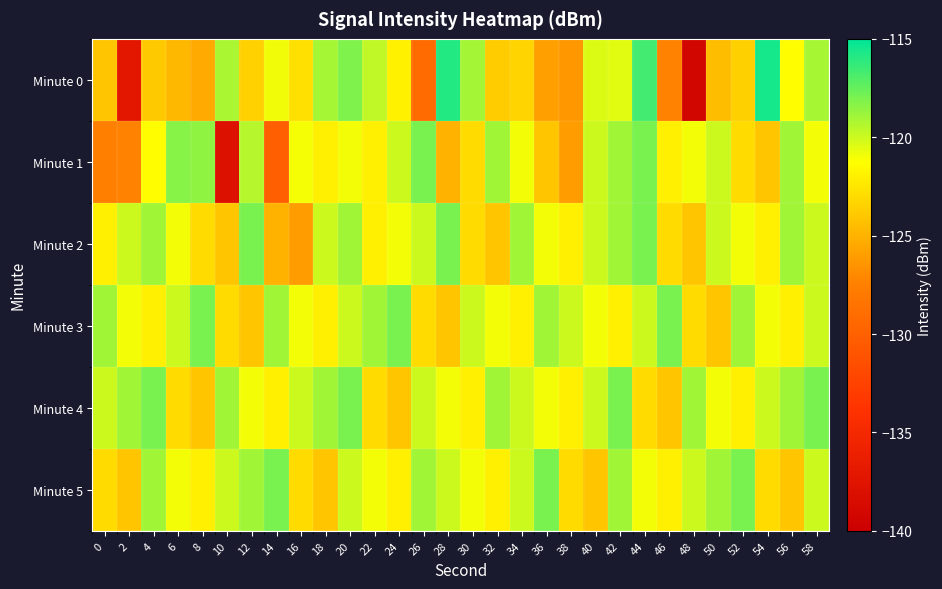

Reading right to left, transcribe all the data shown in this chart.

Minute 0: 58=-119.1	56=-121.3	54=-115.5	52=-123.5	50=-124.5	48=-139.2	46=-127.3	44=-116.7	42=-120.6	40=-120.4	38=-126.3	36=-125.9	34=-123.3	32=-123.7	30=-119.0	28=-115.9	26=-129.2	24=-121.9	22=-119.7	20=-118.2	18=-119.1	16=-122.8	14=-120.9	12=-123.5	10=-119.2	8=-125.4	6=-124.7	4=-123.9	2=-137.0	0=-124.0
Minute 1: 58=-121.0	56=-119.0	54=-124.0	52=-123.0	50=-120.0	48=-121.0	46=-122.0	44=-118.0	42=-119.0	40=-120.0	38=-126.0	36=-124.0	34=-121.0	32=-119.0	30=-123.0	28=-125.0	26=-118.0	24=-120.0	22=-122.0	20=-121.0	18=-122.0	16=-121.0	14=-130.1	12=-119.5	10=-137.8	8=-118.5	6=-118.4	4=-121.3	2=-127.3	0=-127.5
Minute 2: 58=-120.0	56=-119.0	54=-122.0	52=-121.0	50=-120.0	48=-124.0	46=-123.0	44=-118.0	42=-119.0	40=-120.0	38=-122.0	36=-121.0	34=-119.0	32=-124.0	30=-123.0	28=-118.0	26=-120.0	24=-121.0	22=-122.0	20=-119.0	18=-120.0	16=-126.0	14=-125.0	12=-118.0	10=-124.0	8=-123.0	6=-121.0	4=-119.0	2=-120.0	0=-122.0
Minute 3: 58=-120.0	56=-122.0	54=-121.0	52=-119.0	50=-124.0	48=-123.0	46=-118.0	44=-120.0	42=-122.0	40=-121.0	38=-120.0	36=-119.0	34=-122.0	32=-121.0	30=-120.0	28=-124.0	26=-123.0	24=-118.0	22=-119.0	20=-120.0	18=-122.0	16=-121.0	14=-119.0	12=-124.0	10=-123.0	8=-118.0	6=-120.0	4=-122.0	2=-121.0	0=-119.0
Minute 4: 58=-118.0	56=-119.0	54=-120.0	52=-122.0	50=-121.0	48=-119.0	46=-124.0	44=-123.0	42=-118.0	40=-120.0	38=-122.0	36=-121.0	34=-120.0	32=-119.0	30=-122.0	28=-121.0	26=-120.0	24=-124.0	22=-123.0	20=-118.0	18=-119.0	16=-120.0	14=-122.0	12=-121.0	10=-119.0	8=-124.0	6=-123.0	4=-118.0	2=-119.0	0=-120.0
Minute 5: 58=-120.0	56=-124.0	54=-123.0	52=-118.0	50=-119.0	48=-120.0	46=-122.0	44=-121.0	42=-119.0	40=-124.0	38=-123.0	36=-118.0	34=-120.0	32=-122.0	30=-121.0	28=-120.0	26=-119.0	24=-122.0	22=-121.0	20=-120.0	18=-124.0	16=-123.0	14=-118.0	12=-119.0	10=-120.0	8=-122.0	6=-121.0	4=-119.0	2=-124.0	0=-123.0